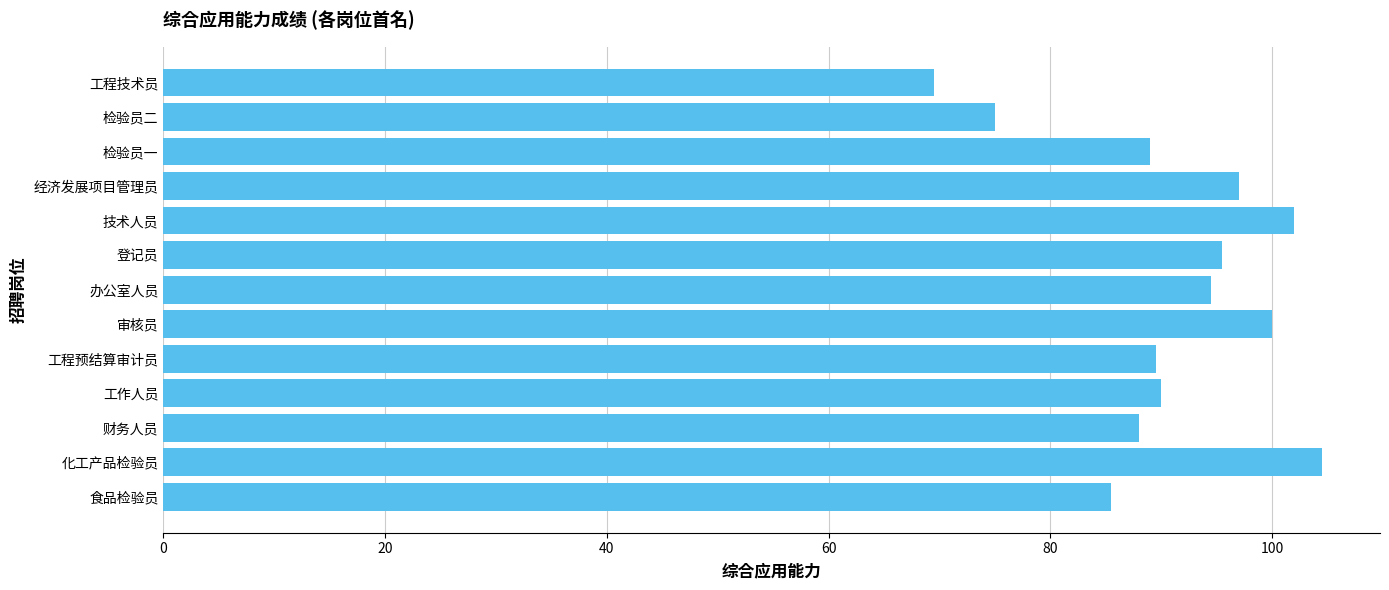

What is the approximate value at 技术人员?

102.0